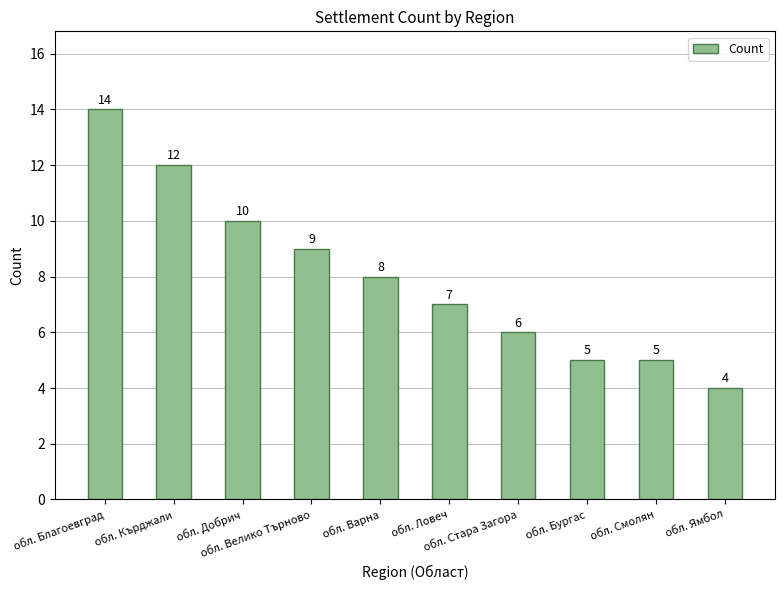

How many bars are there in total?

10